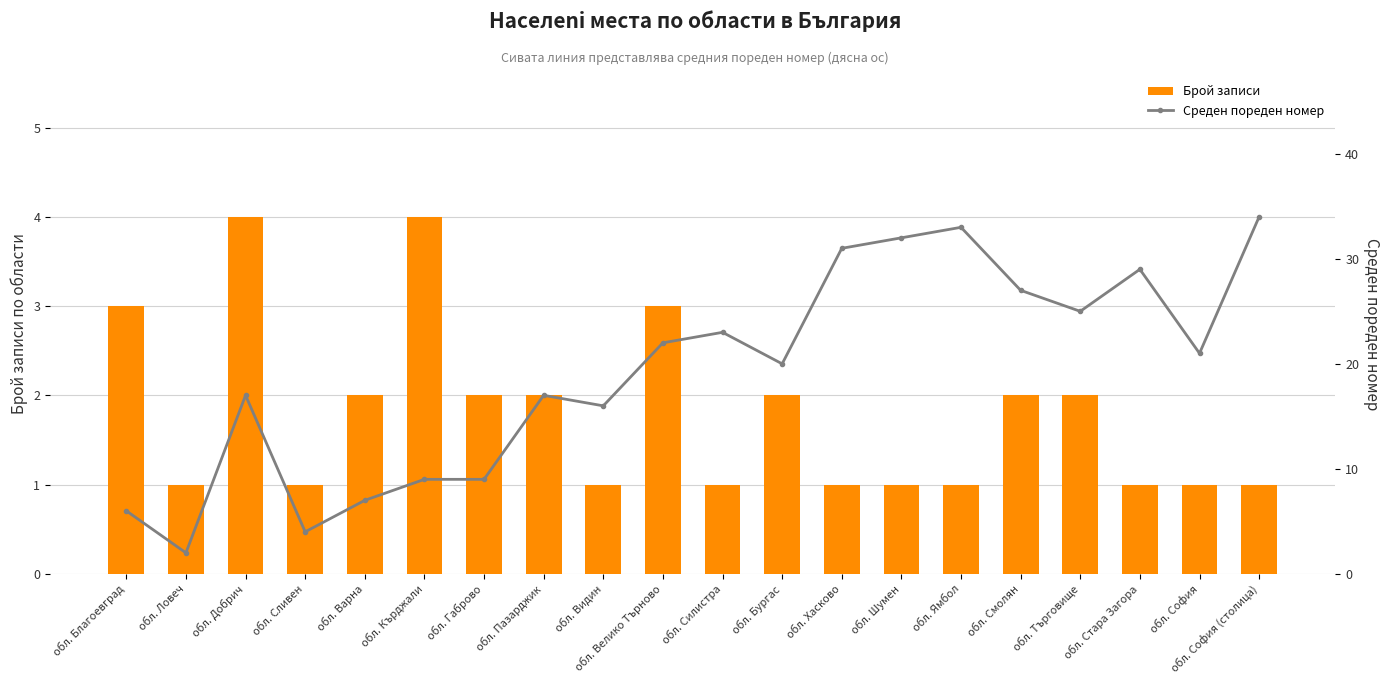

What is the minimum value shown in the chart?

1